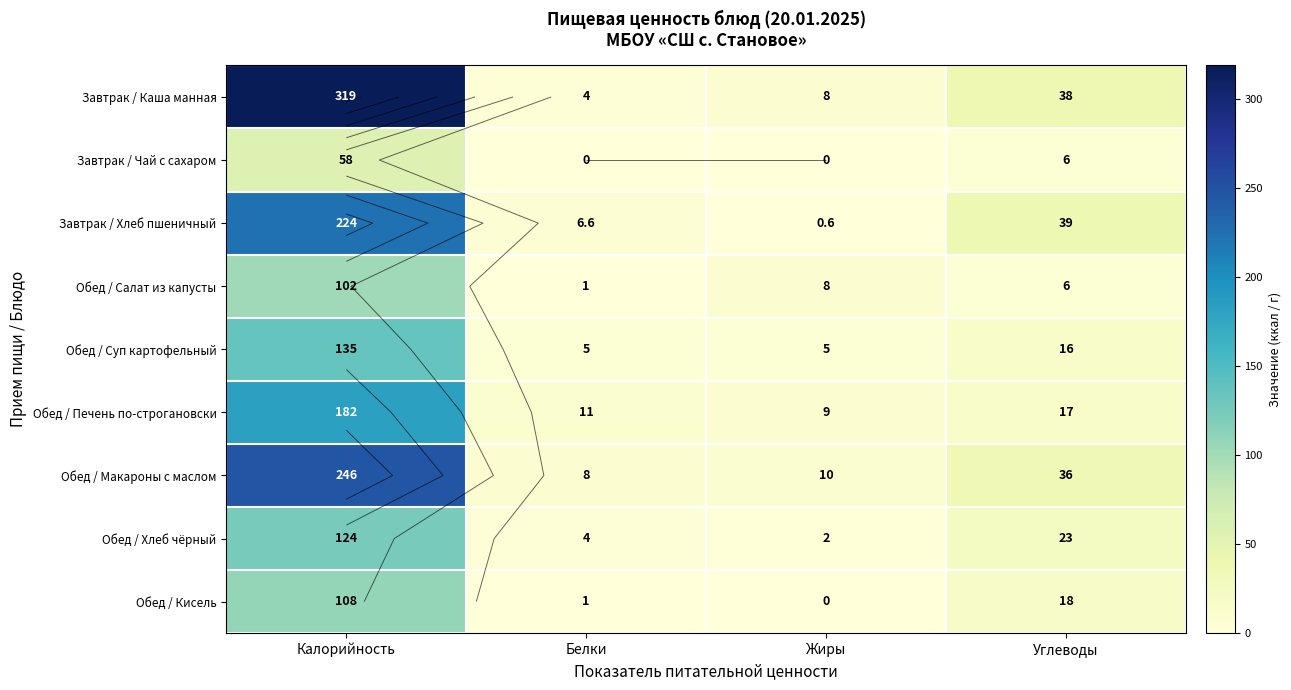

What is the sum of the Обед / Кисель values at Жиры and Белки?

1.0